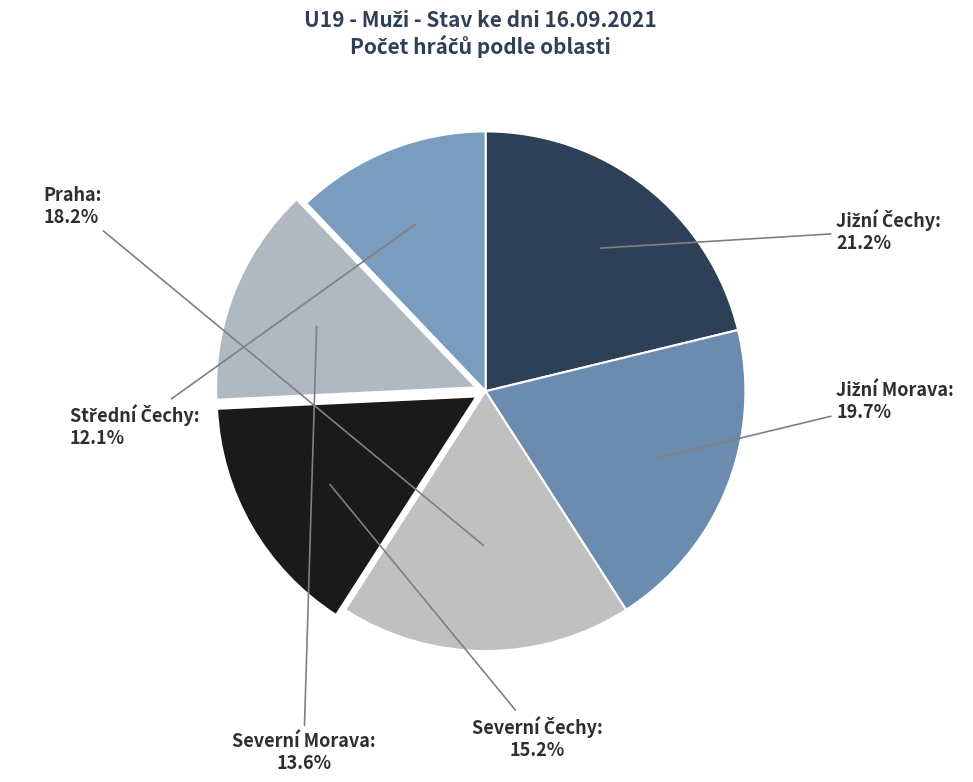

Is it true that Praha is 18% of the pie?

True